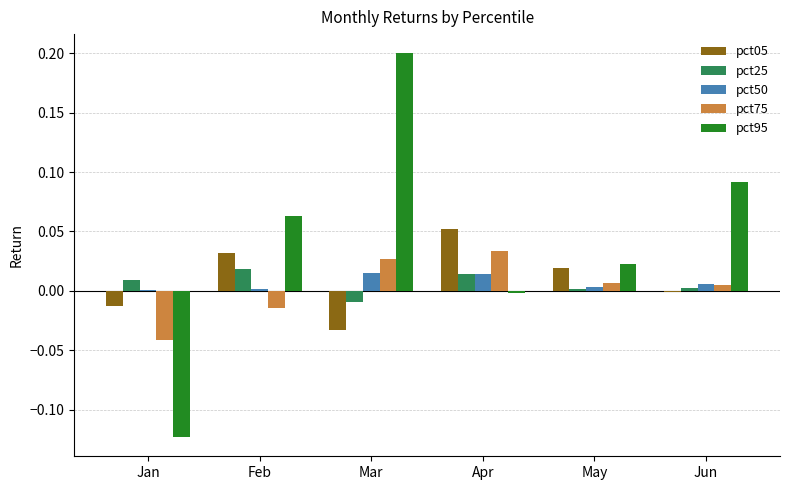

True or false: pct75 has a value of -0.0 at Jan.

True